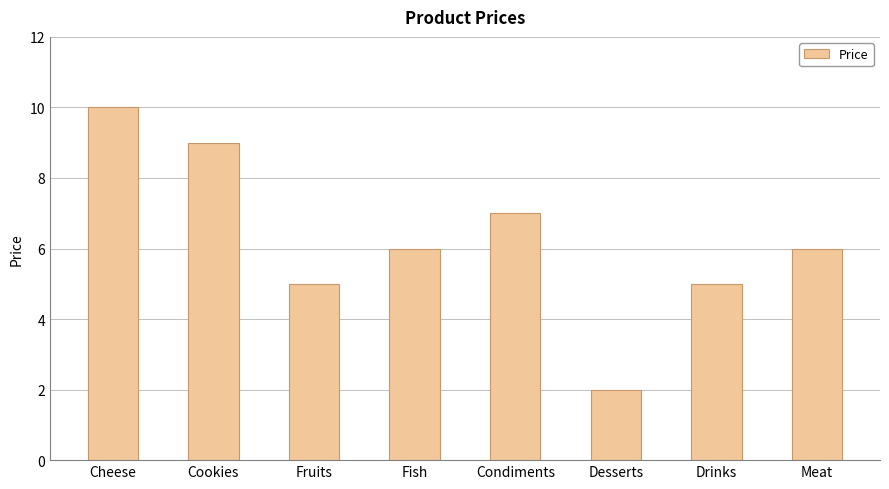

The chart shows a value of 9 at Cookies. True or false?

True